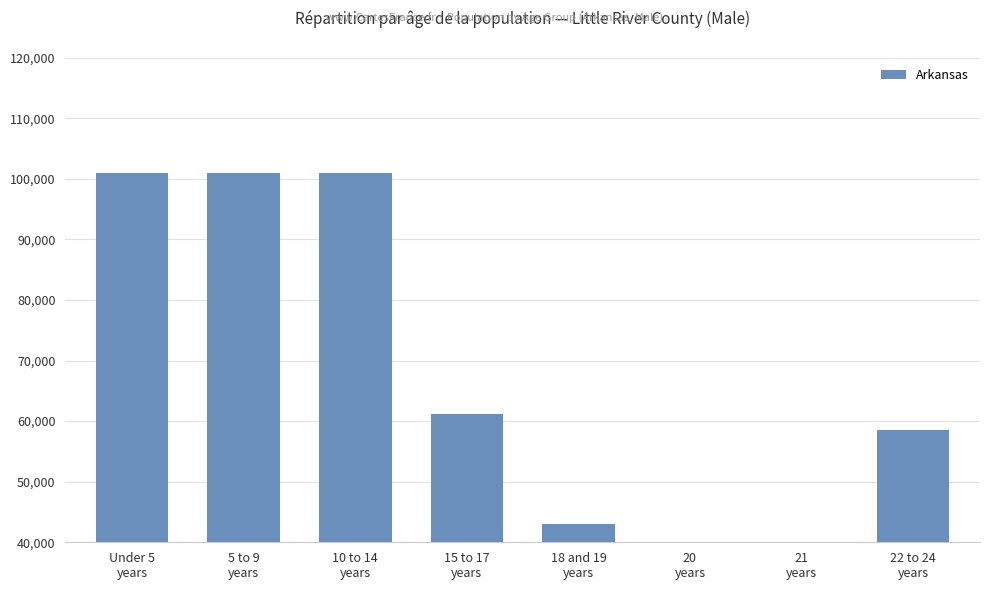

Where does the data first go above 61220?

Under 5
years